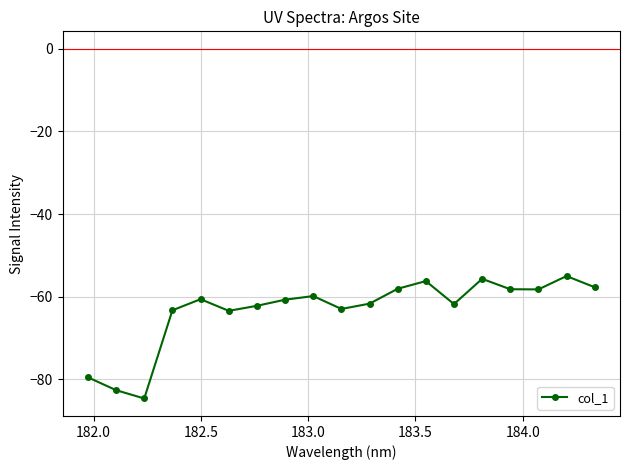

What is the sum of all values?

-1202.2